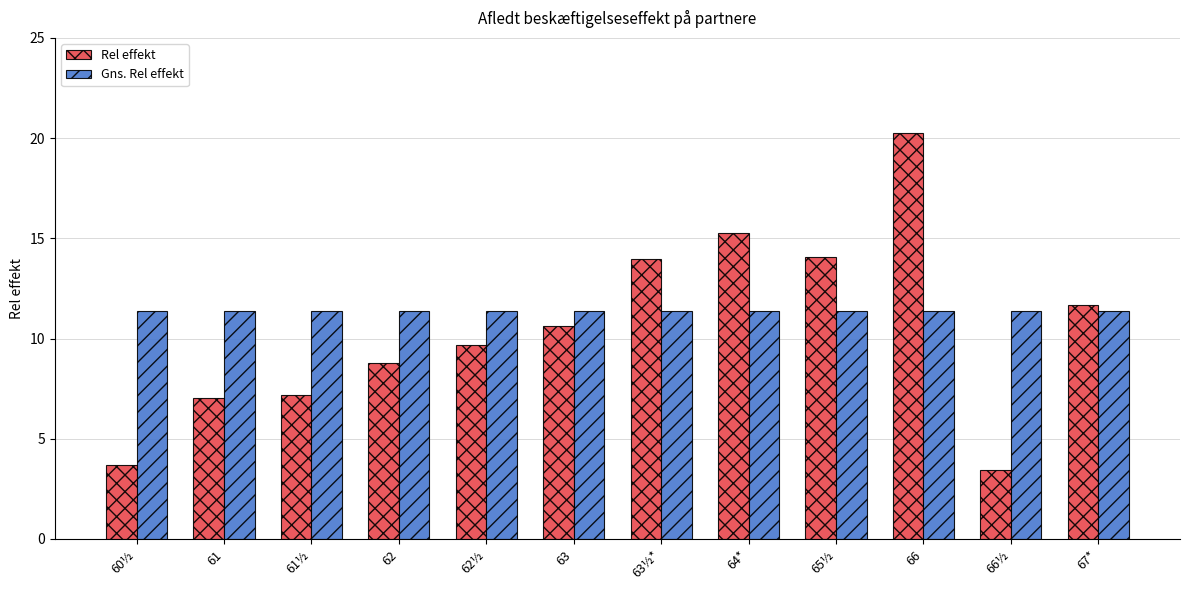

Is the value of Rel effekt at 61 greater than the value of Gns. Rel effekt at 67*?

No